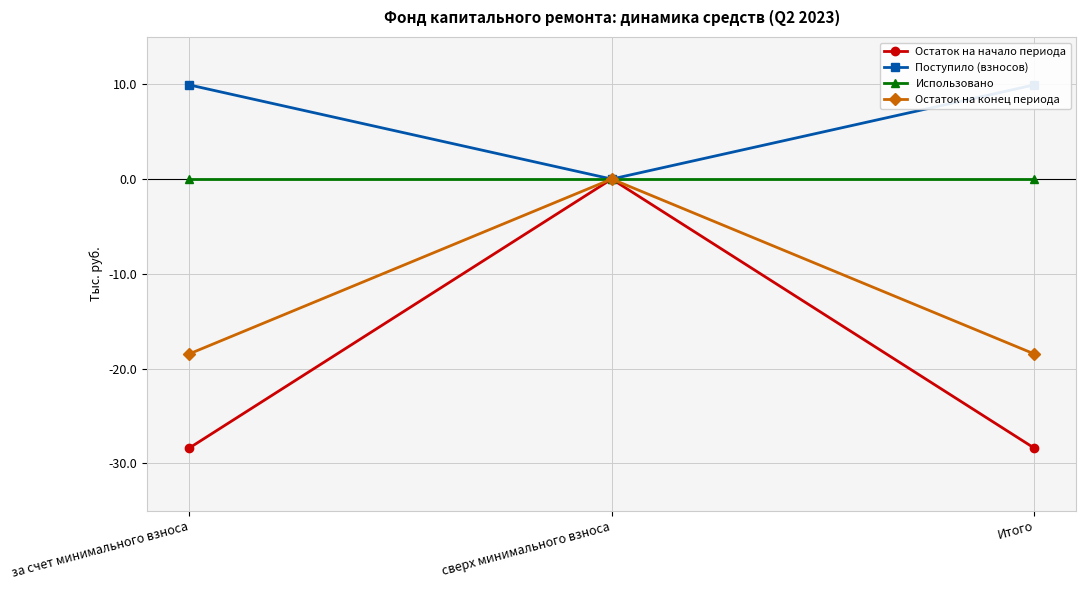

Which series has the largest range (max minus min)?

Остаток на начало периода